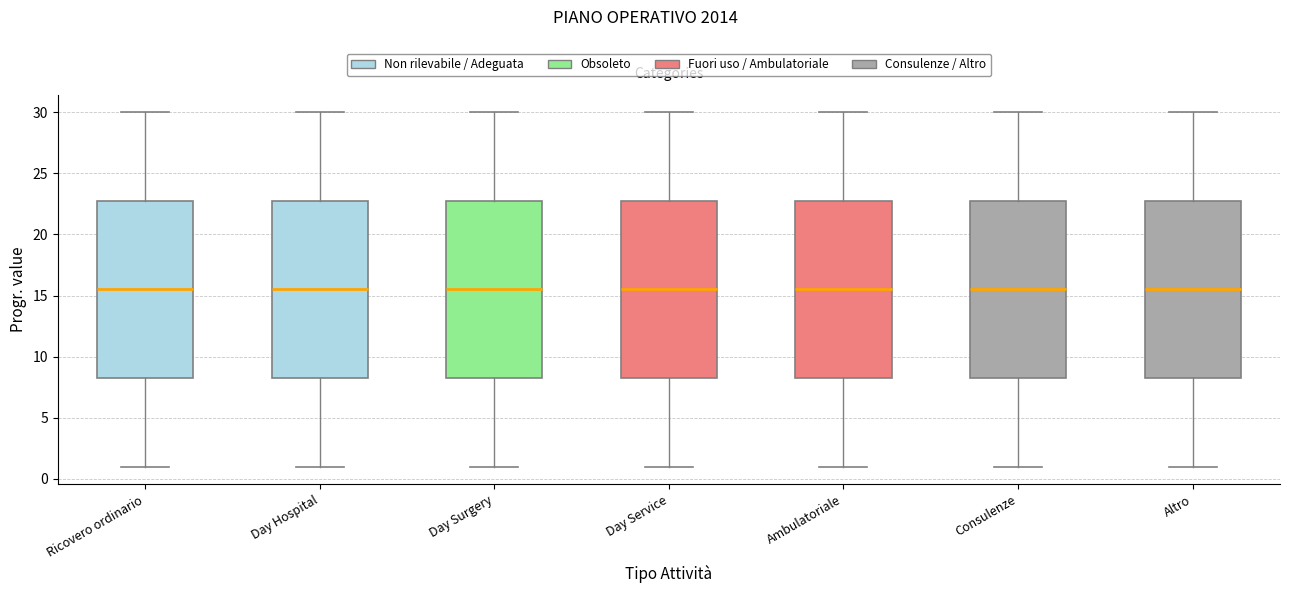

Reading left to right, transcribe this box plot: for each box, give where its median line is, the range the box spans, and where its two whiskers end, as read against the y-axis. The values are not printed on the chart, so give them approximately, as read against the axis.

Ricovero ordinario: median 15.5, box 8.5 to 23.0, whiskers 1.0 to 30.0
Day Hospital: median 15.5, box 8.5 to 23.0, whiskers 1.0 to 30.0
Day Surgery: median 15.5, box 8.5 to 23.0, whiskers 1.0 to 30.0
Day Service: median 15.5, box 8.5 to 23.0, whiskers 1.0 to 30.0
Ambulatoriale: median 15.5, box 8.5 to 23.0, whiskers 1.0 to 30.0
Consulenze: median 15.5, box 8.5 to 23.0, whiskers 1.0 to 30.0
Altro: median 15.5, box 8.5 to 23.0, whiskers 1.0 to 30.0